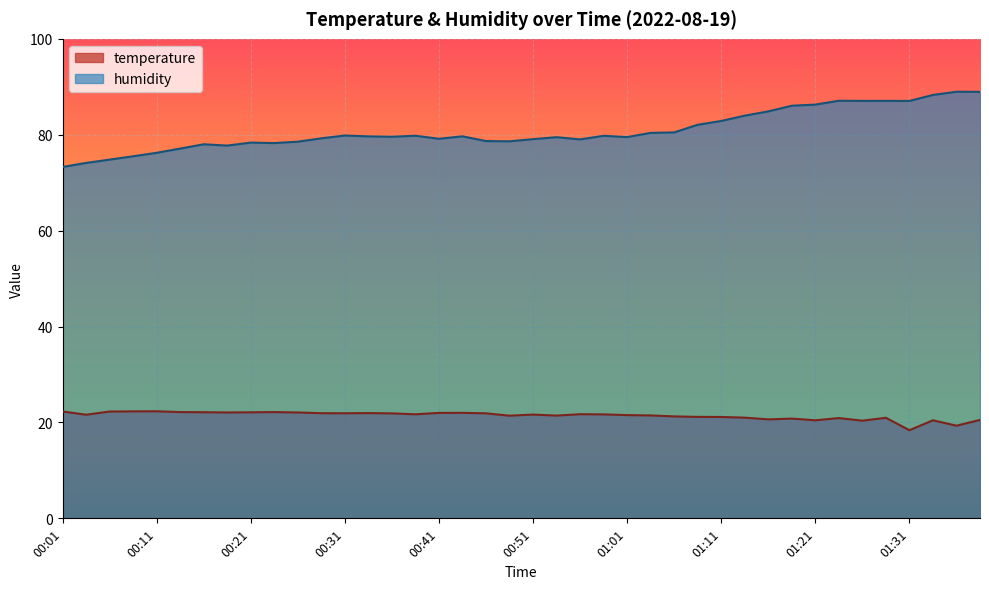

Which category has the highest value across all series?

01:36